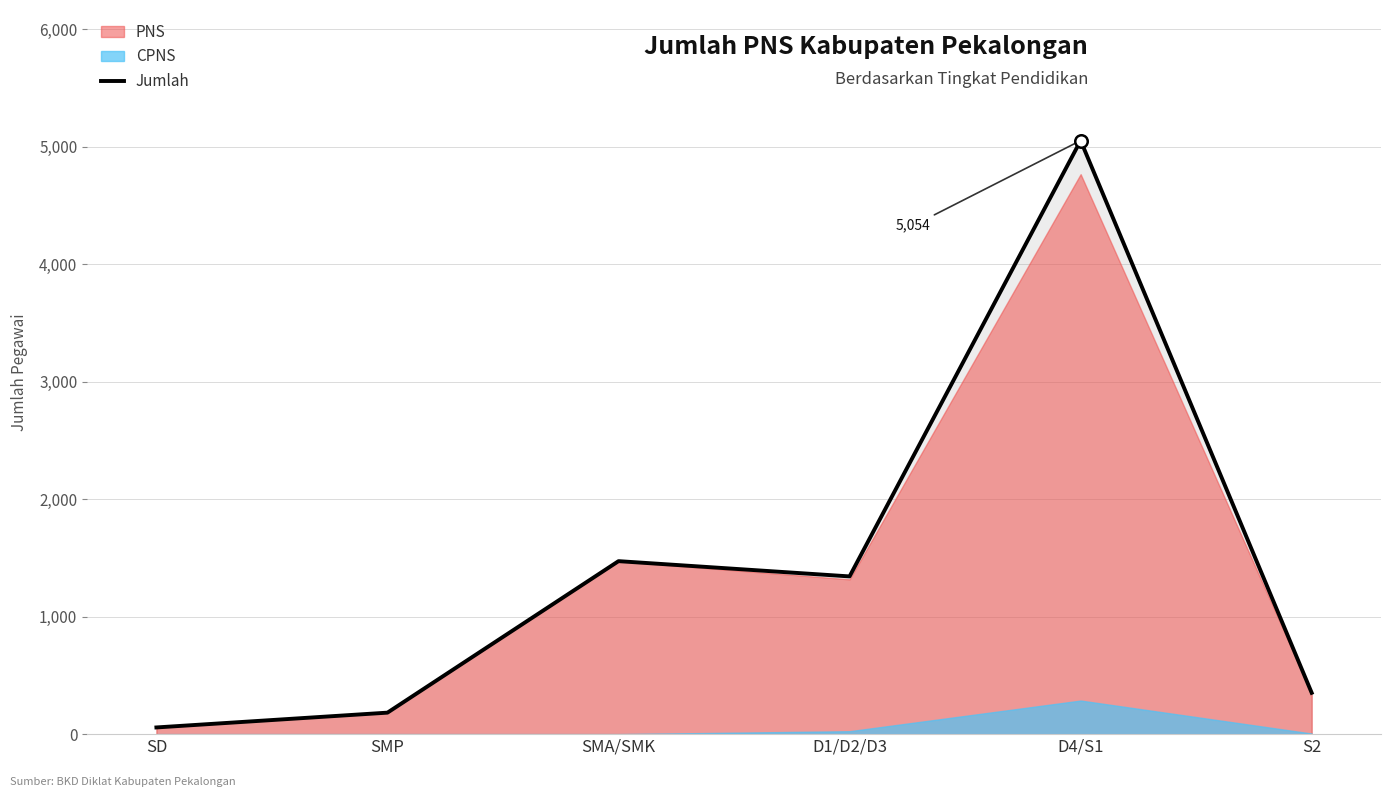

The value at SD is 30. True or false?

False